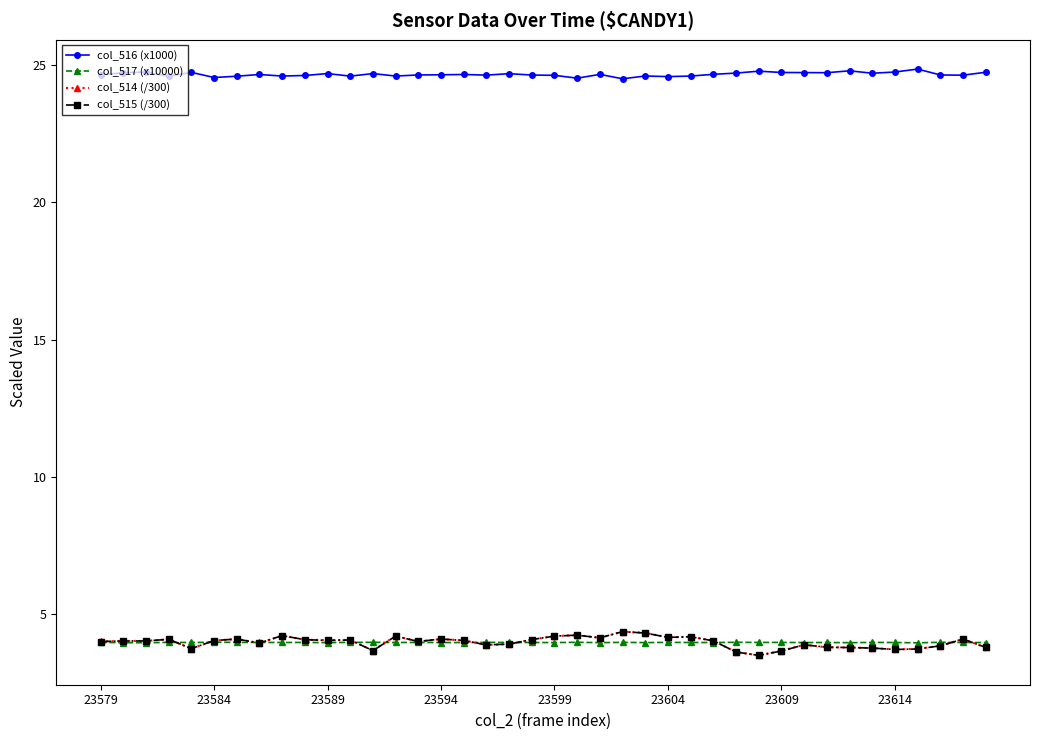

What is the minimum value for col_516 (x1000)?

24.5